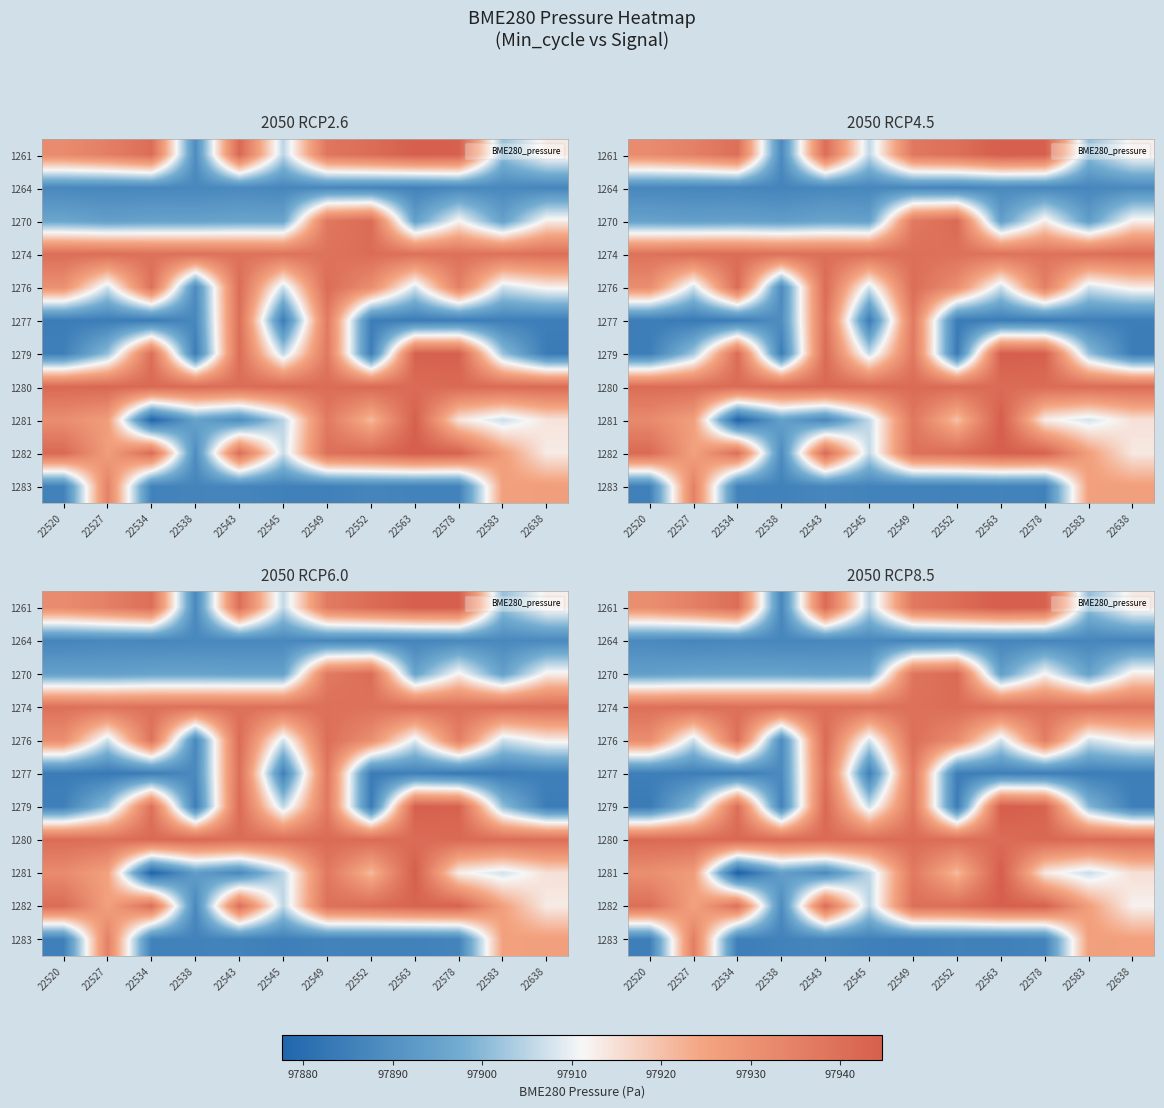

Between 22534 and 22552, which is larger?

22552